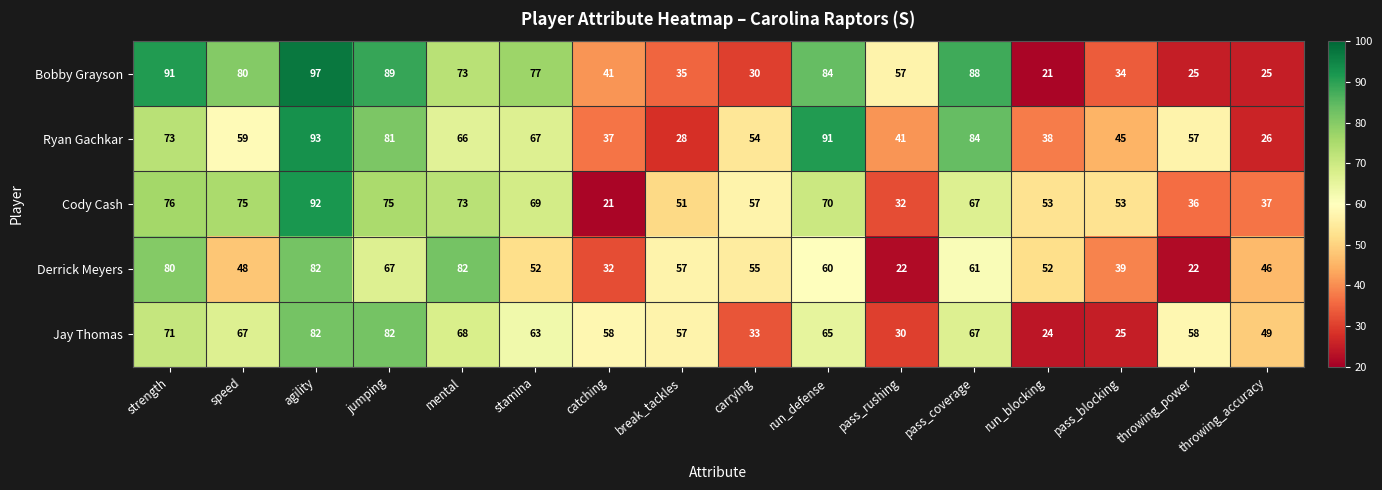

What is the difference between the highest and lowest values at run_defense?

31